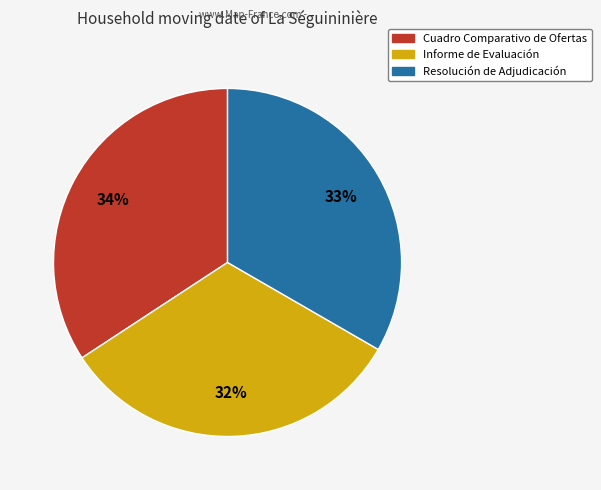

Does any single category account for the majority?

No